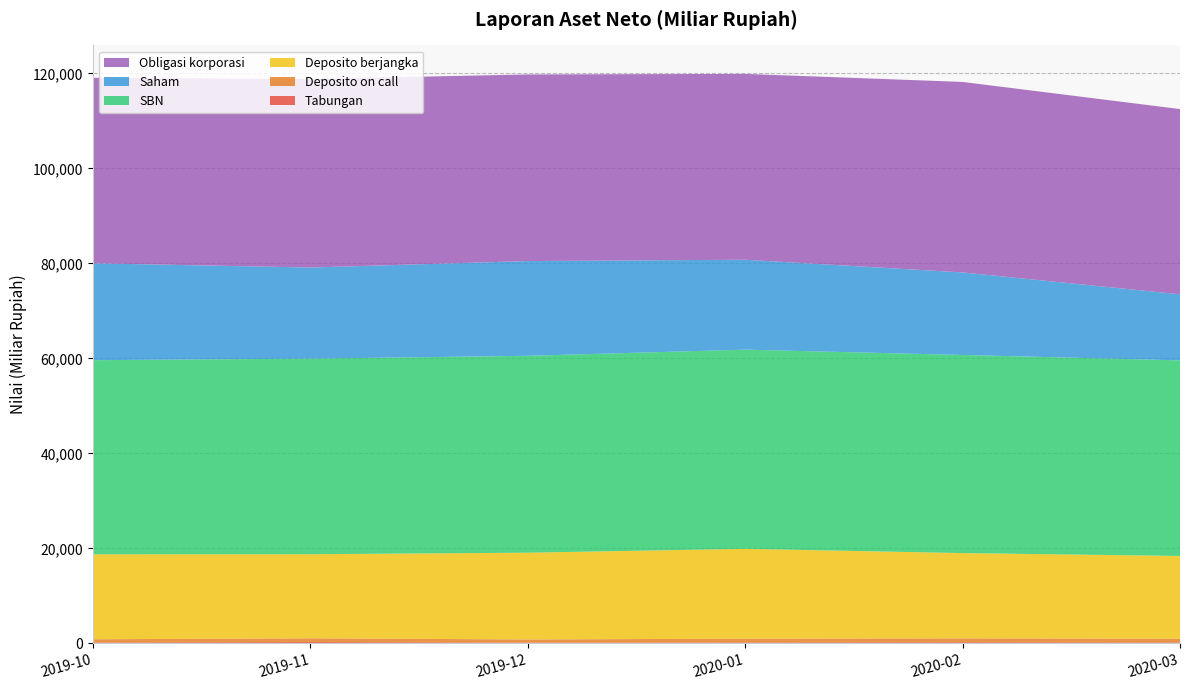

Reading right to left, list all the values displayed in this chart.

Tabungan: 2020-03=213.8	2020-02=262.3	2020-01=218.9	2019-12=185.2	2019-11=301.3	2019-10=202.3
Deposito on call: 2020-03=786.1	2020-02=823.3	2020-01=791.2	2019-12=663.1	2019-11=793.1	2019-10=687.1
Deposito berjangka: 2020-03=17423.9	2020-02=17944.2	2020-01=18915.9	2019-12=18262.7	2019-11=17695.7	2019-10=17882.3
SBN: 2020-03=41163.5	2020-02=41696.8	2020-01=41920.4	2019-12=41436.2	2019-11=41166.6	2019-10=40851.8
Saham: 2020-03=13902.6	2020-02=17372.7	2020-01=18923.6	2019-12=19944.2	2019-11=19168.5	2019-10=20400.8
Obligasi korporasi: 2020-03=38989.7	2020-02=40091.9	2020-01=39112.5	2019-12=39275.7	2019-11=39678.2	2019-10=39039.7